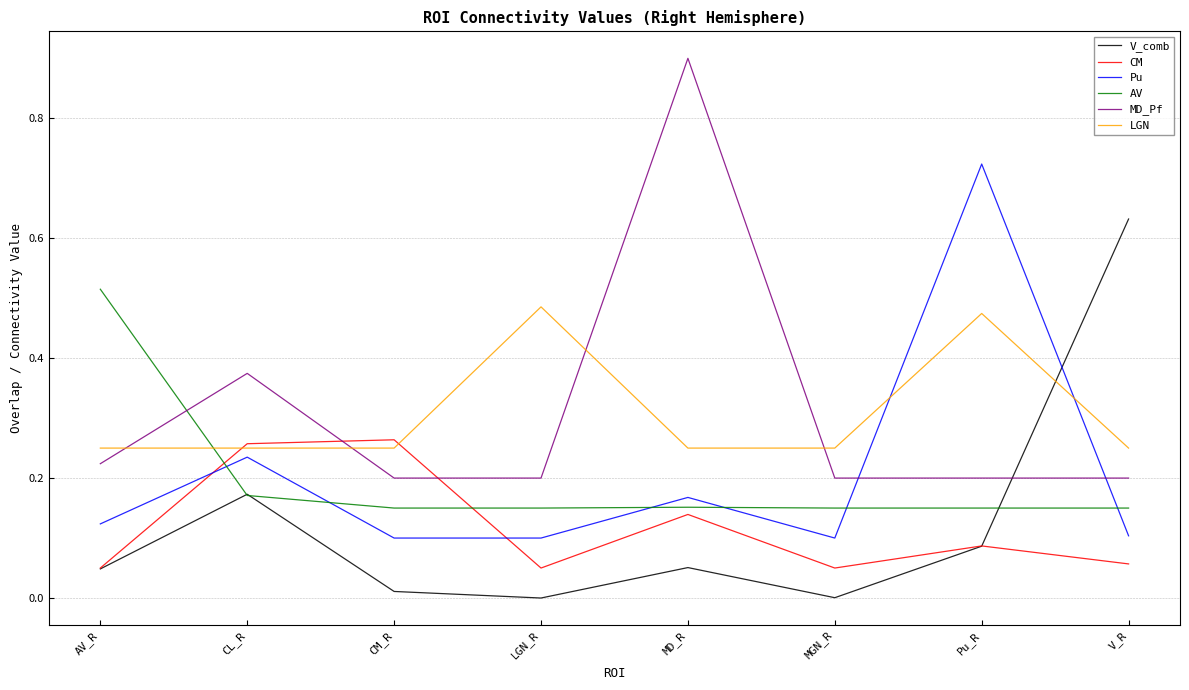

What is the greatest value displayed?

0.9